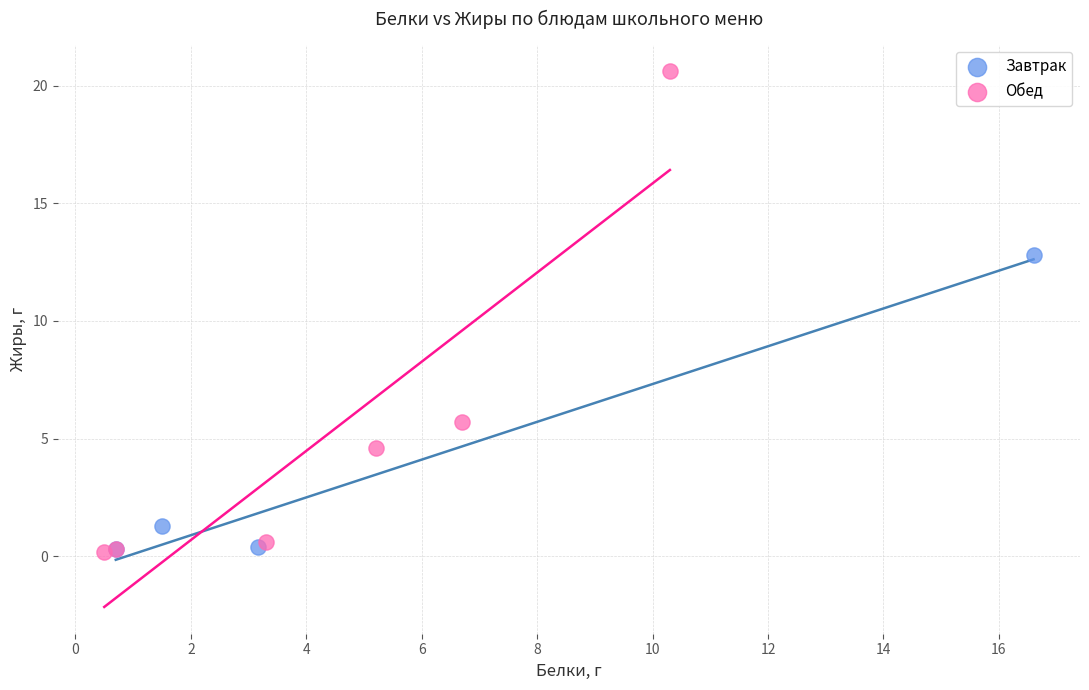

Which series has the widest spread of Y values?

Обед